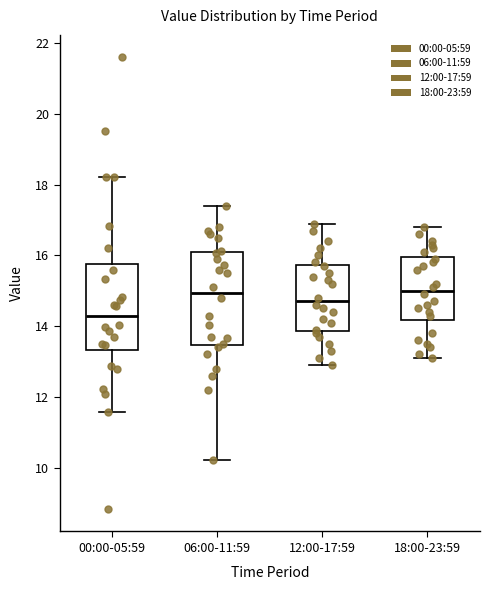

Which box's median line is the lowest?

00:00-05:59